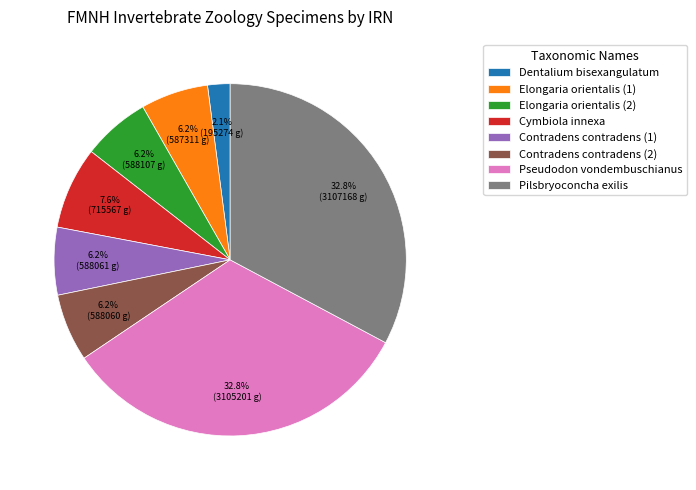

How many segments does this pie chart have?

8